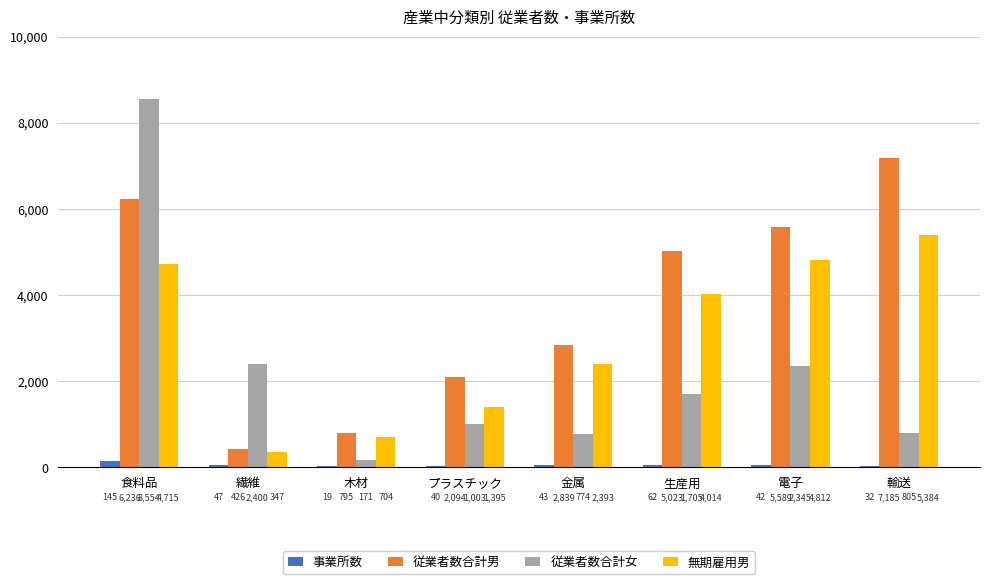

Reading left to right, list all the values displayed in this chart.

事業所数: 食料品=145	繊維=47	木材=19	プラスチック=40	金属=43	生産用=62	電子=42	輸送=32
従業者数合計男: 食料品=6236	繊維=426	木材=795	プラスチック=2094	金属=2839	生産用=5023	電子=5589	輸送=7185
従業者数合計女: 食料品=8554	繊維=2400	木材=171	プラスチック=1003	金属=774	生産用=1705	電子=2345	輸送=805
無期雇用男: 食料品=4715	繊維=347	木材=704	プラスチック=1395	金属=2393	生産用=4014	電子=4812	輸送=5384